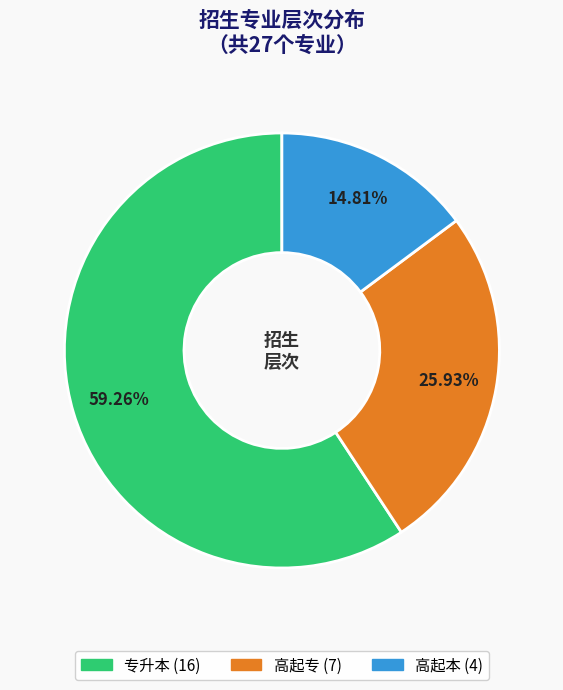

To the nearest percent, what portion does 高起本 represent?

15%